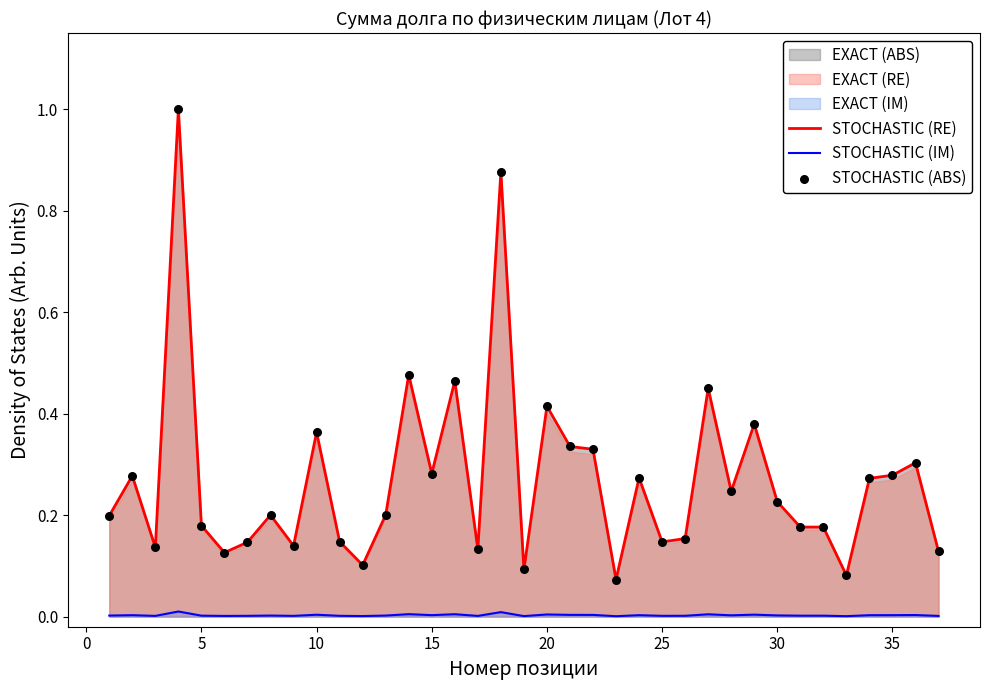

Which series has the largest total across all categories?

STOCHASTIC (RE)